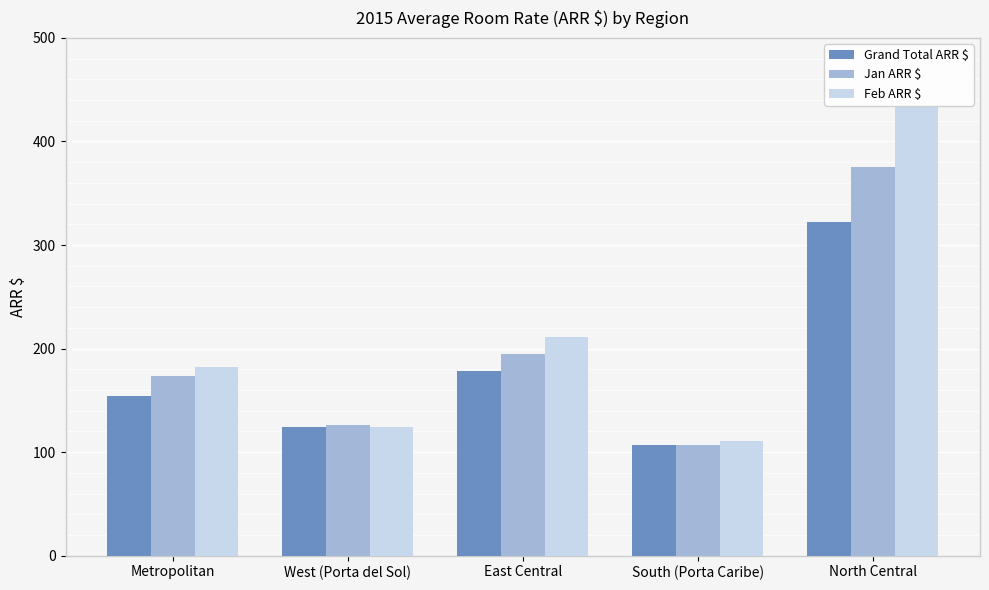

What is the label of the 5th bar from the right?

Metropolitan